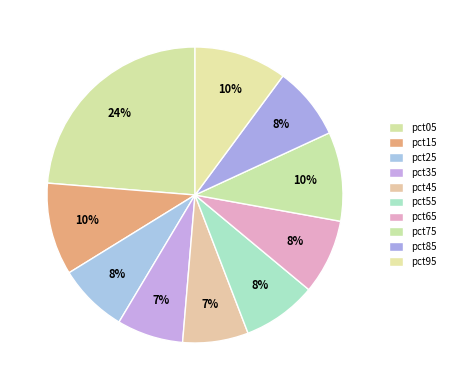

Count the number of slices in the pie.

10